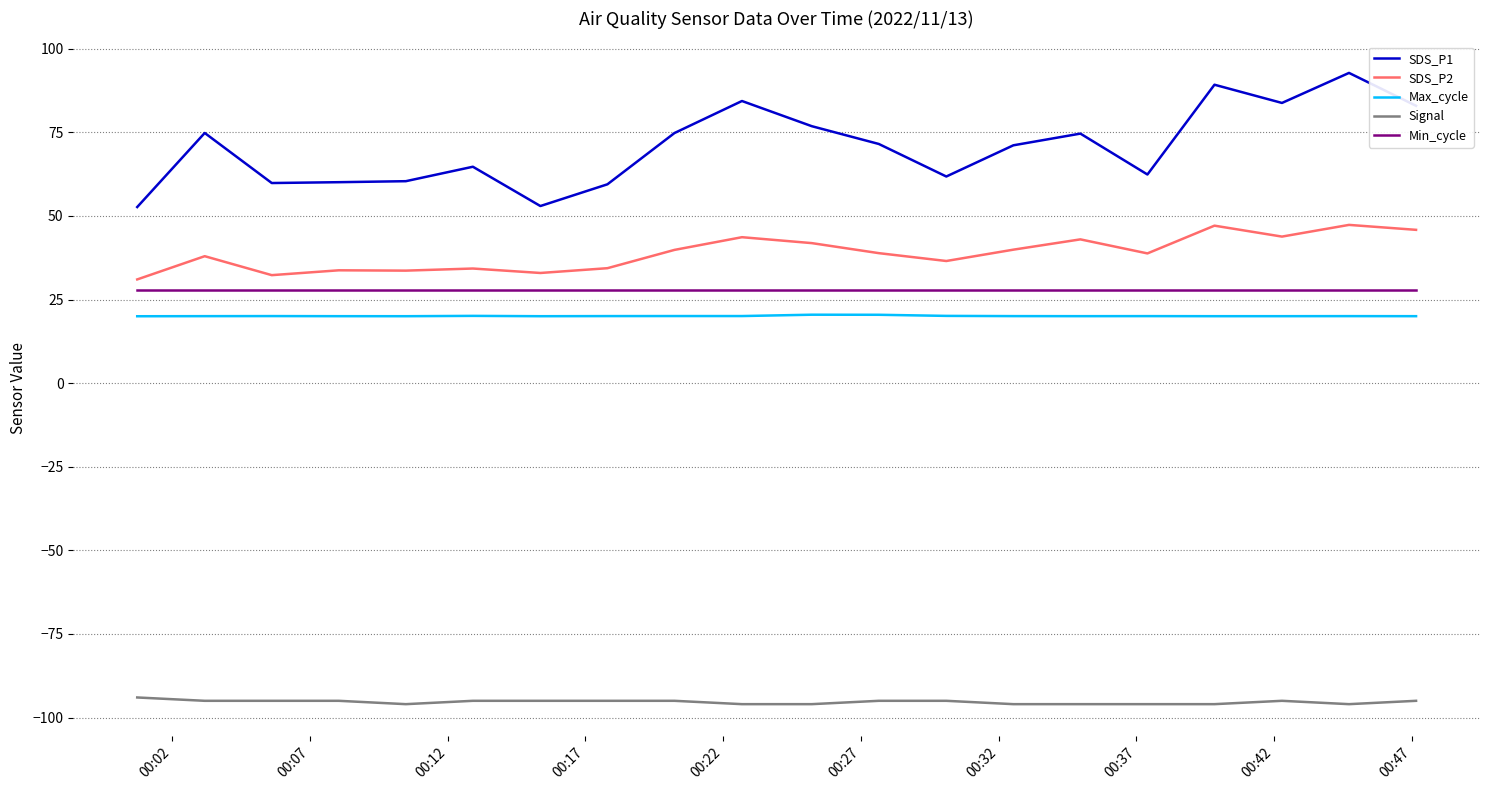

Count the number of categories in the chart.

20